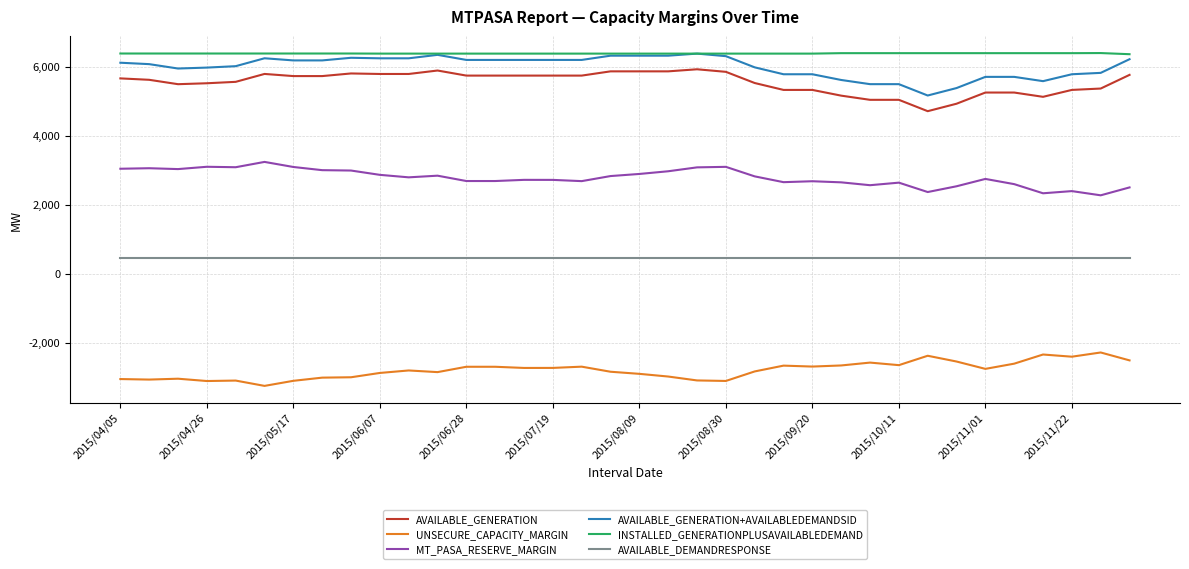

True or false: AVAILABLE_DEMANDRESPONSE and AVAILABLE_GENERATION+AVAILABLEDEMANDSID cross at least once.

False